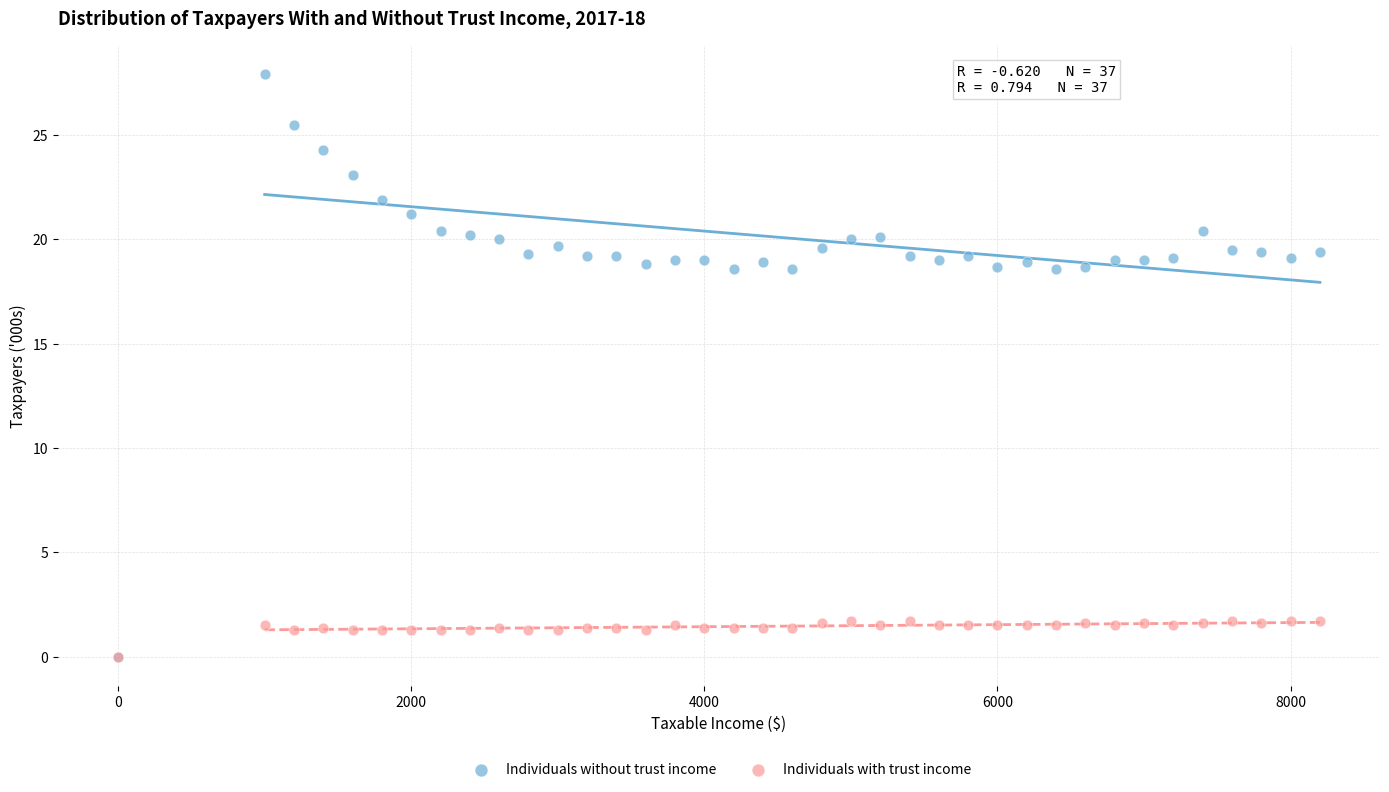

Which series has the largest Y range (max minus min)?

Individuals without trust income